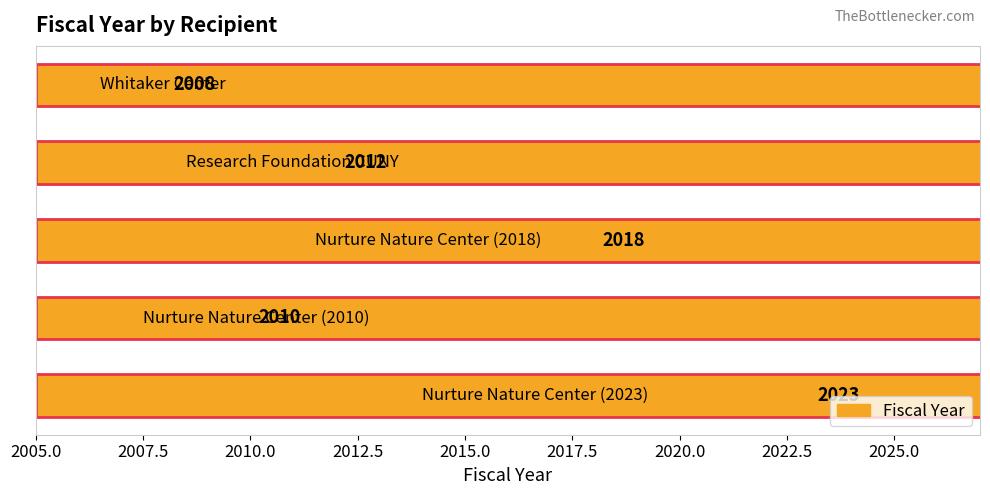

Reading left to right, what are all the values shown in this chart?

2023	2010	2018	2012	2008